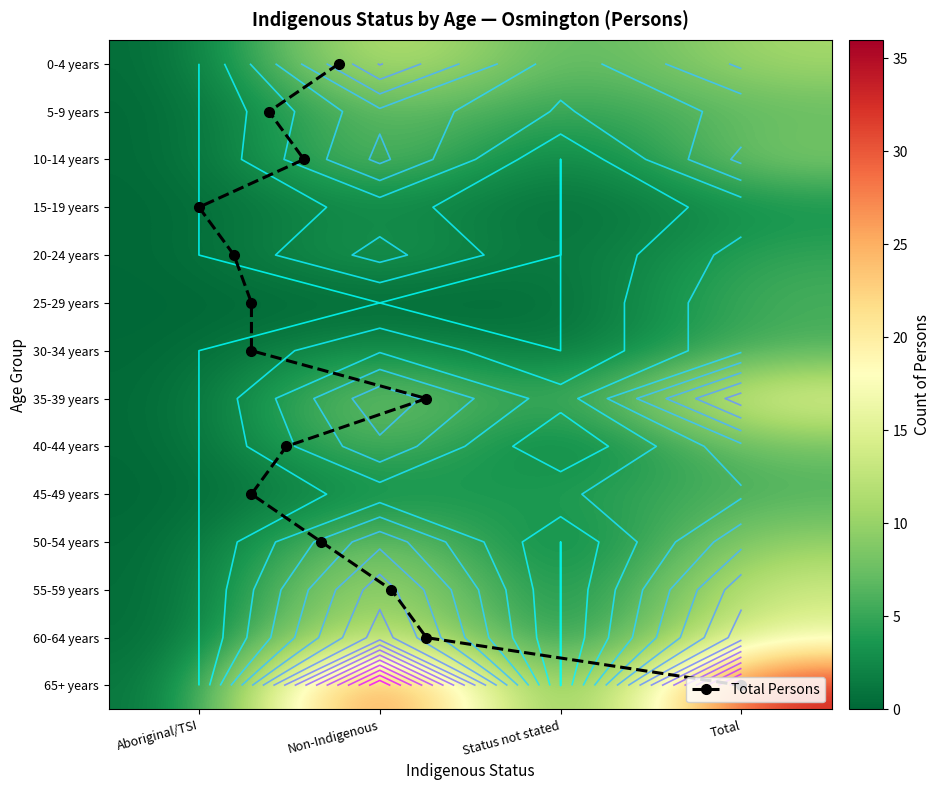

At which category is the sum across all series the highest?

Total